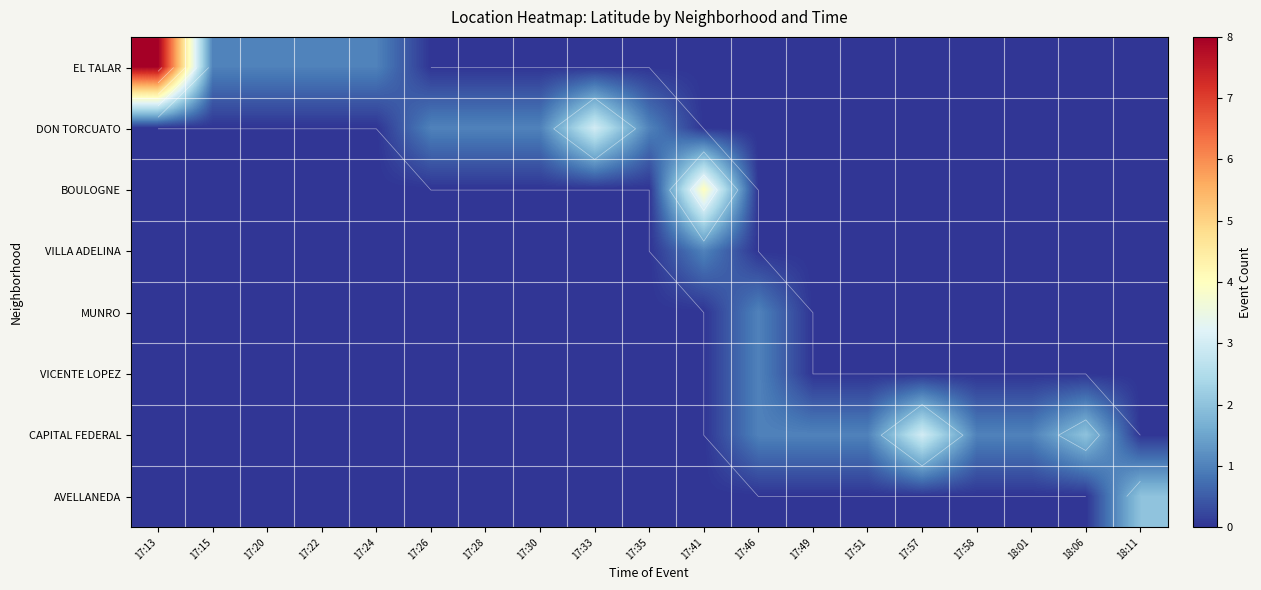

What is the greatest value displayed?

8